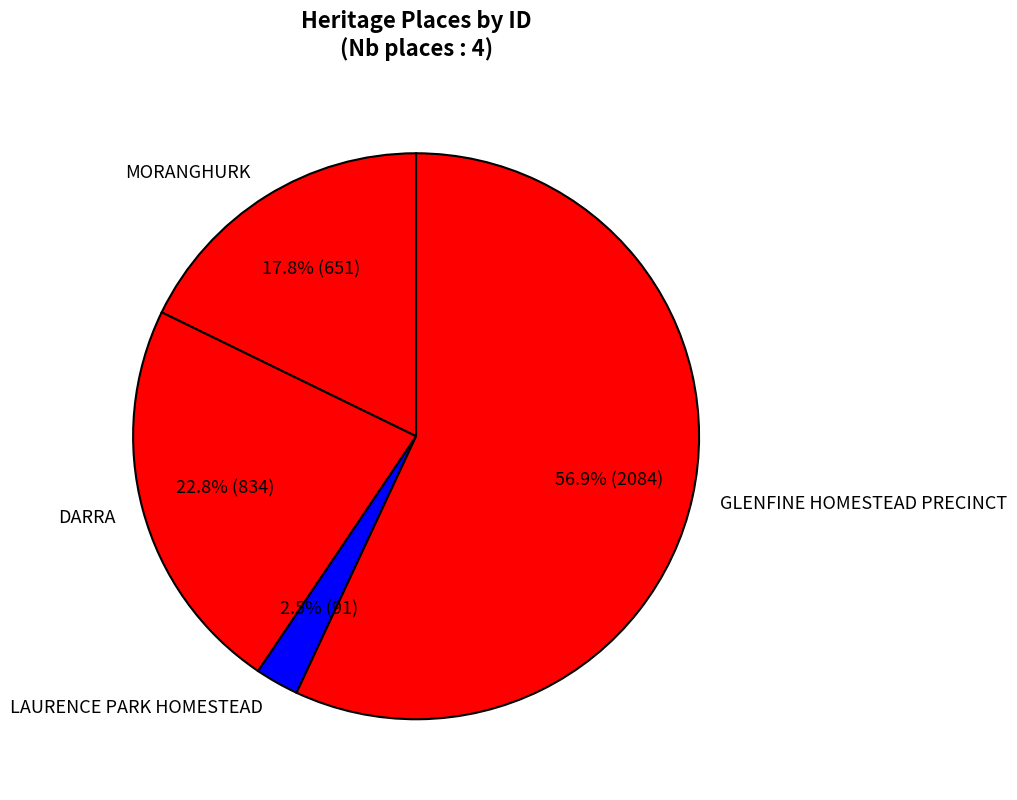

Which has a higher value, LAURENCE PARK HOMESTEAD or MORANGHURK?

MORANGHURK